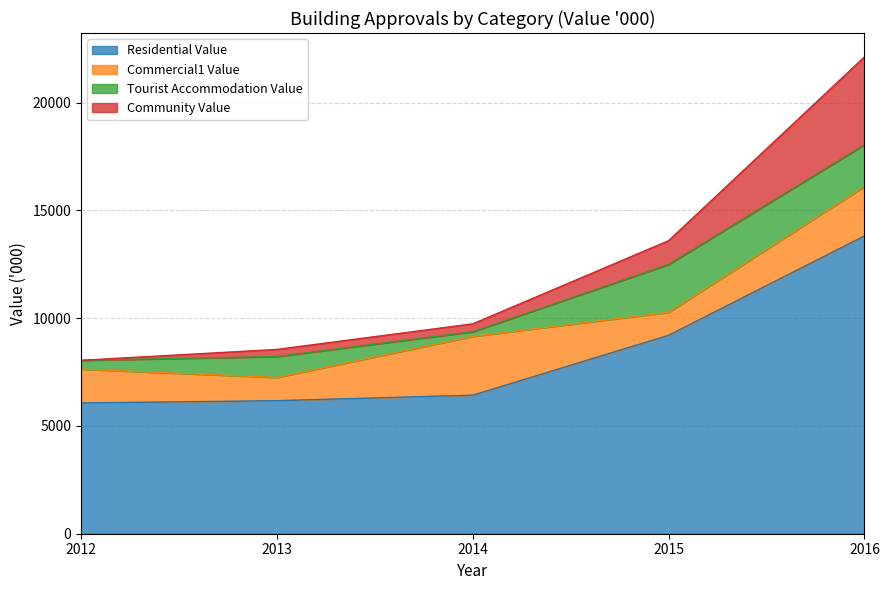

The Residential Value series shows 5587 at 2016. True or false?

False